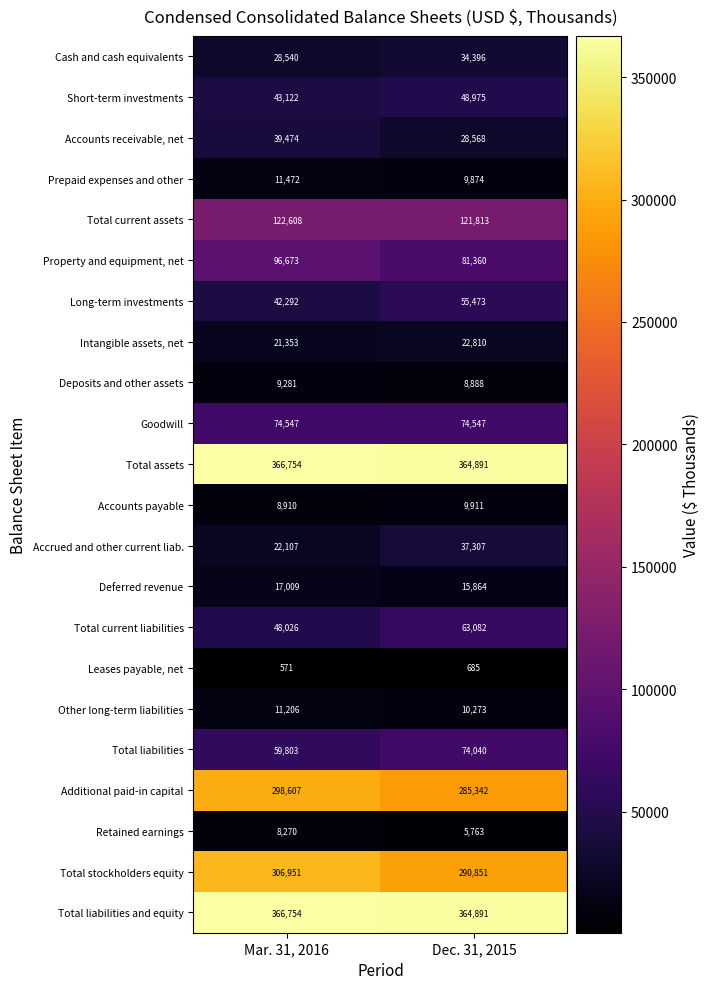

What is the spread (max minus min) of values at Mar. 31, 2016?

366183